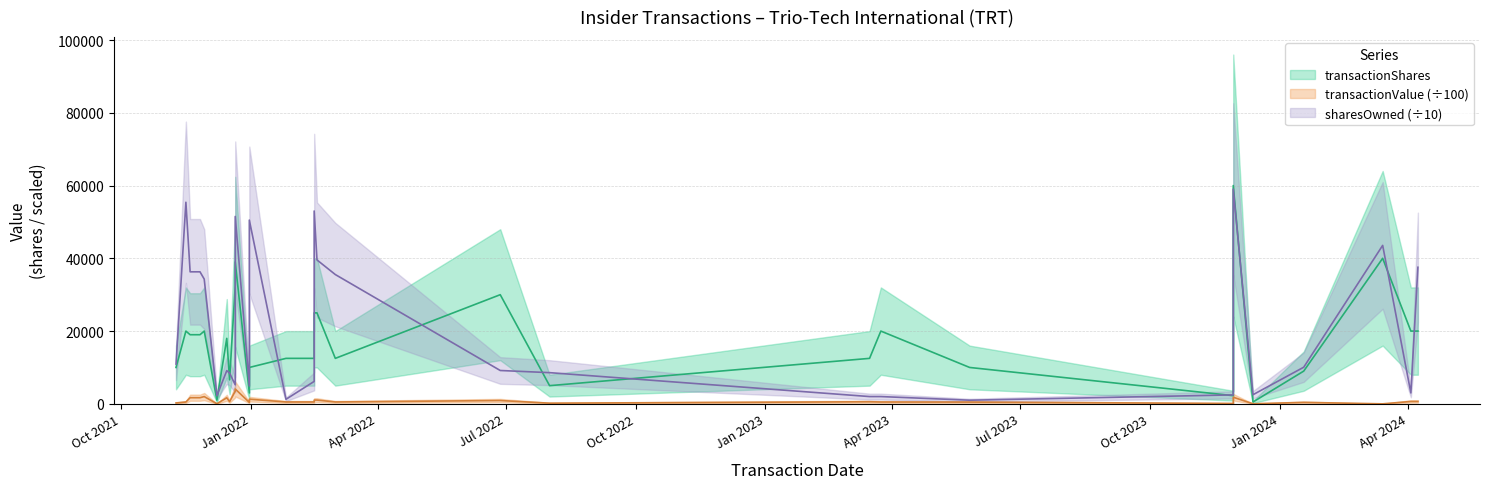

Reading left to right, list all the values displayed in this chart.

transactionShares: 2021-11-09=10000.0	2021-11-16=20000.0	2021-11-19=19000.0	2021-11-26=19000.0	2021-11-29=20000.0	2021-12-08=1000.0	2021-12-15=18000.0	2021-12-17=6600.0	2021-12-21=32500.0	2021-12-21=39000.0	2021-12-31=3000.0	2021-12-31=10000.0	2022-01-26=12500.0	2022-02-15=12500.0	2022-02-15=25000.0	2022-02-17=25000.0	2022-03-02=12500.0	2022-06-27=30000.0	2022-08-01=5000.0	2023-03-16=12500.0	2023-03-24=20000.0	2023-05-26=10000.0	2023-11-29=2250.0	2023-11-29=60000.0	2023-12-13=500.0	2024-01-18=9000.0	2024-03-14=40000.0	2024-04-03=20000.0	2024-04-08=20000.0
transactionValue: 2021-11-09=253.0	2021-11-16=506.0	2021-11-19=1688.0	2021-11-26=1688.0	2021-11-29=1996.0	2021-12-08=37.3	2021-12-15=1661.2	2021-12-17=609.8	2021-12-21=3482.2	2021-12-21=4079.0	2021-12-31=394.6	2021-12-31=1280.6	2022-01-26=517.5	2022-02-15=517.5	2022-02-15=1035.0	2022-02-17=1035.0	2022-03-02=517.5	2022-06-27=909.0	2022-08-01=187.5	2023-03-16=572.5	2023-03-24=506.0	2023-05-26=483.8	2023-11-29=107.0	2023-11-29=1818.0	2023-12-13=18.6	2024-01-18=405.4	2024-03-14=0.0	2024-04-03=656.0	2024-04-08=656.0
sharesOwnedFollowingTransaction: 2021-11-09=10925.7	2021-11-16=55406.8	2021-11-19=36286.4	2021-11-26=36286.4	2021-11-29=34286.4	2021-12-08=2235.0	2021-12-15=9125.7	2021-12-17=8465.7	2021-12-21=5215.7	2021-12-21=51506.8	2021-12-31=4915.7	2021-12-31=50506.8	2022-01-26=1250.0	2022-02-15=6165.7	2022-02-15=53006.8	2022-02-17=39550.0	2022-03-02=35536.4	2022-06-27=9165.7	2022-08-01=8573.3	2023-03-16=2000.0	2023-03-24=2000.0	2023-05-26=1000.0	2023-11-29=2460.0	2023-11-29=59006.8	2023-12-13=2510.0	2024-01-18=10065.7	2024-03-14=43550.0	2024-04-03=3000.0	2024-04-08=37536.4